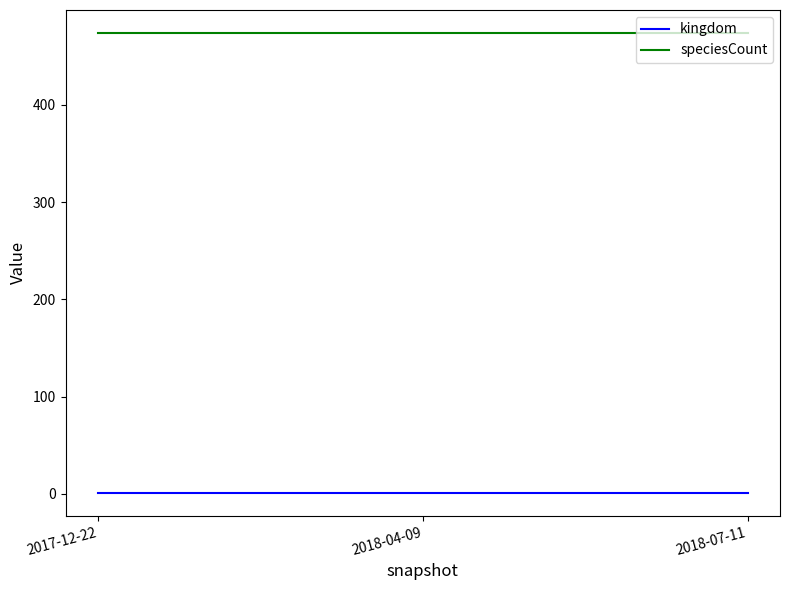

Is this an area chart (filled region under the line)?

No